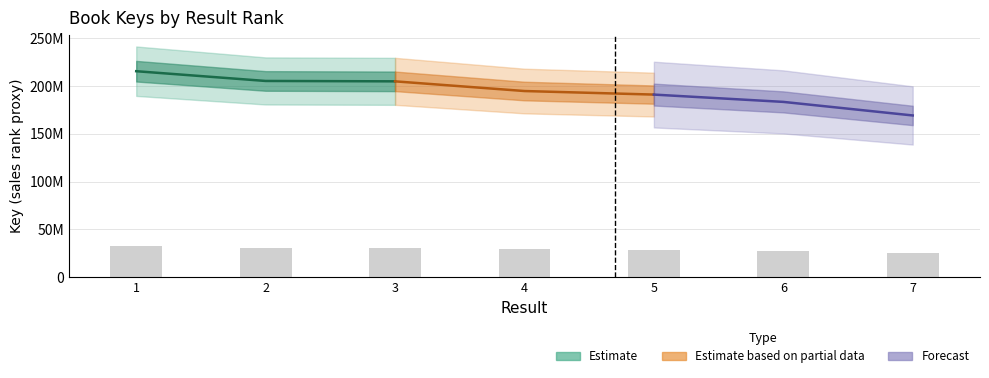

True or false: the data shows 28642150.6 at 5.

True